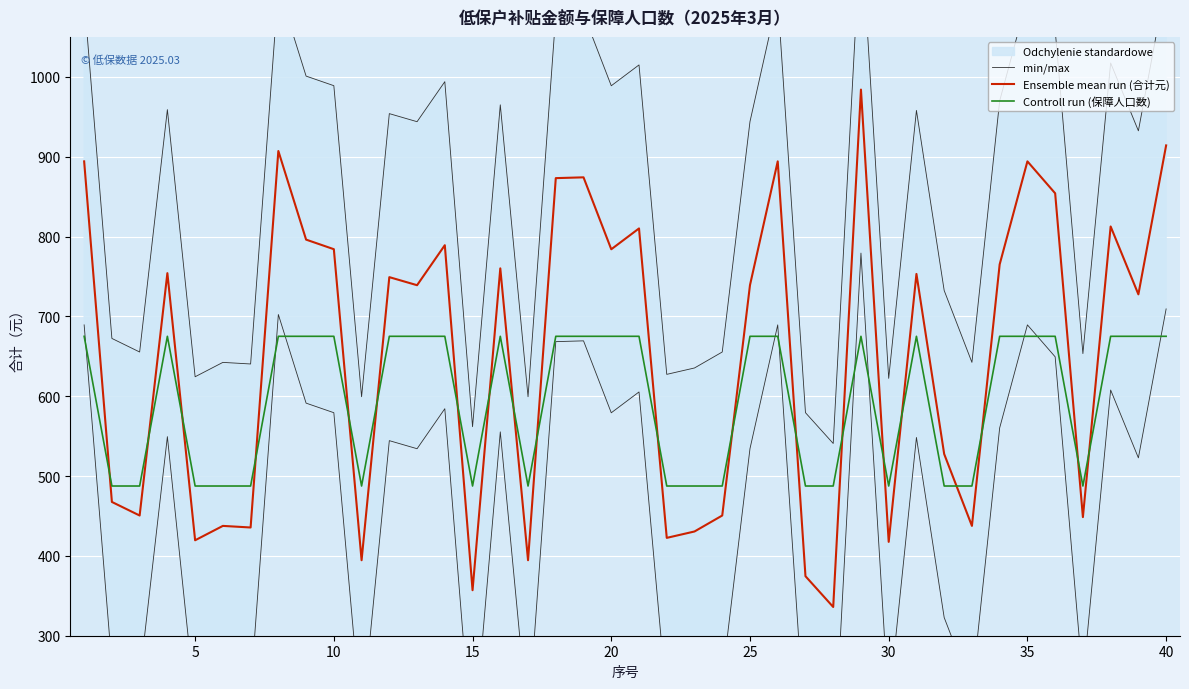

What is the difference between the second highest and second lowest values in the Ensemble mean run (合计元) series?

557.1